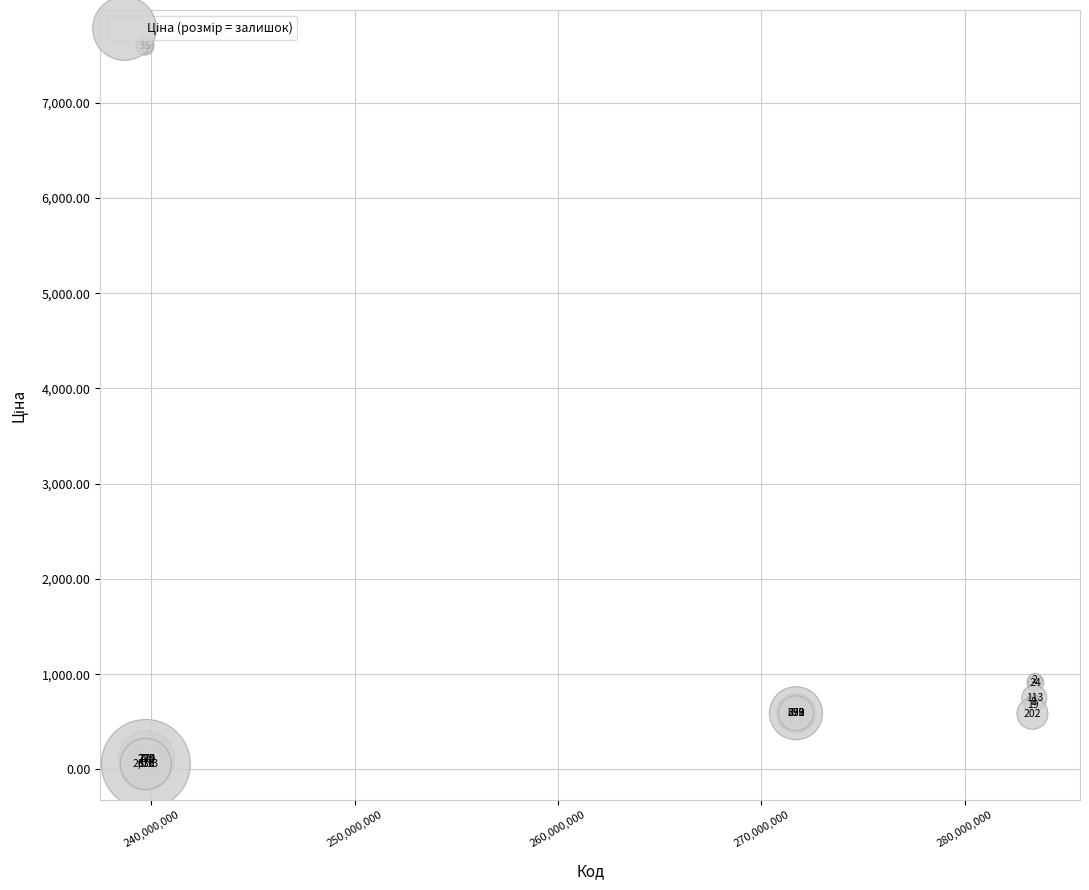

What Y value in the scatter plot is closest to 3826?

934.5